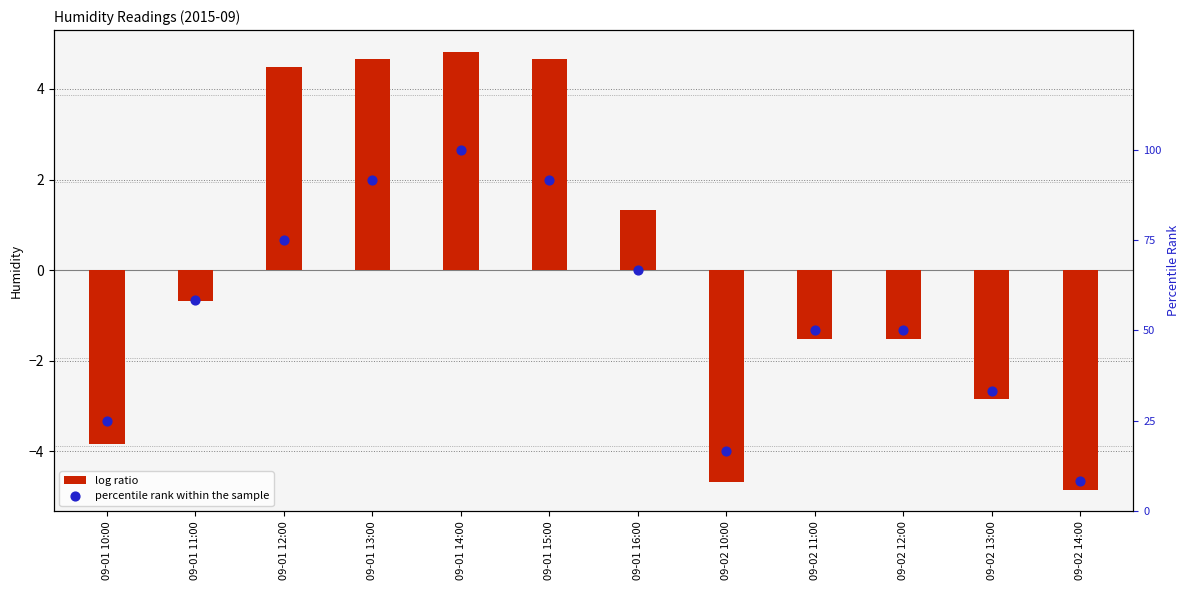

Is the value of percentile rank within the sample at 09-01 13:00 greater than the value of log ratio at 09-01 13:00?

Yes